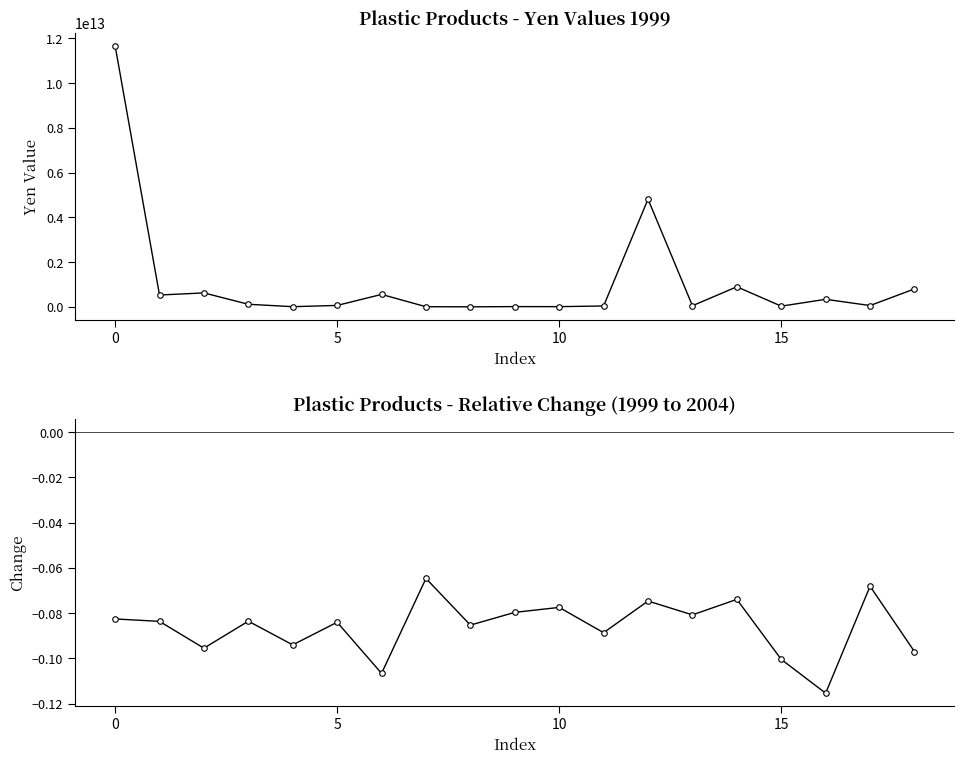

What is the sum of all Yen 1999 values?

20611221874627.0